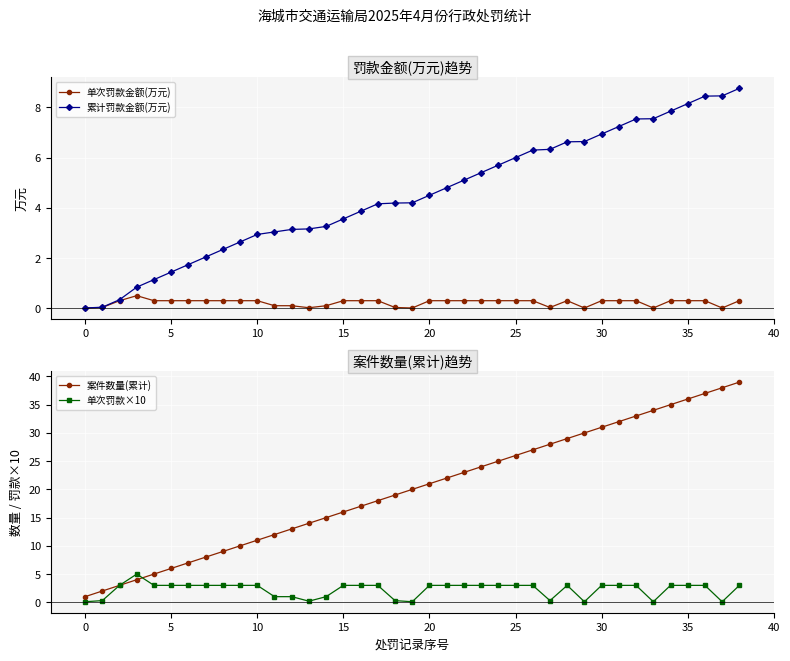

Between 22 and 35, which series saw the biggest shift?

案件数量(累计)